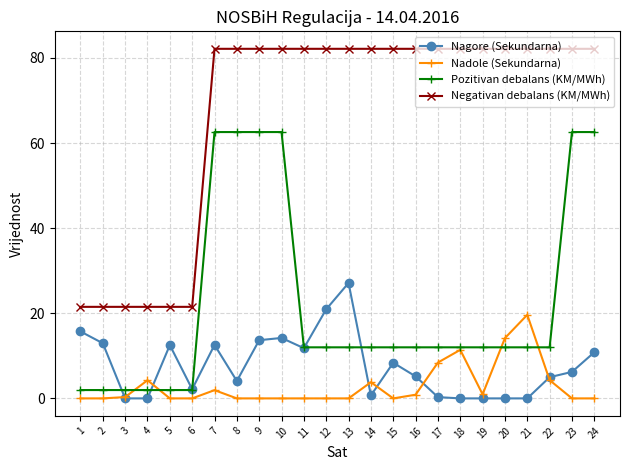

At which label does Nagore (Sekundarna) first exceed 6?

1